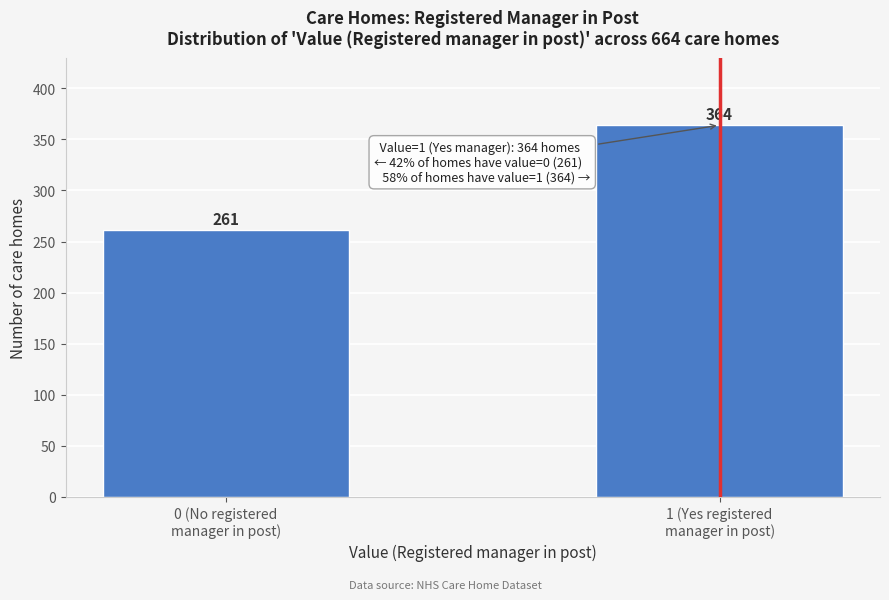

What is the difference between the maximum and minimum values?

103